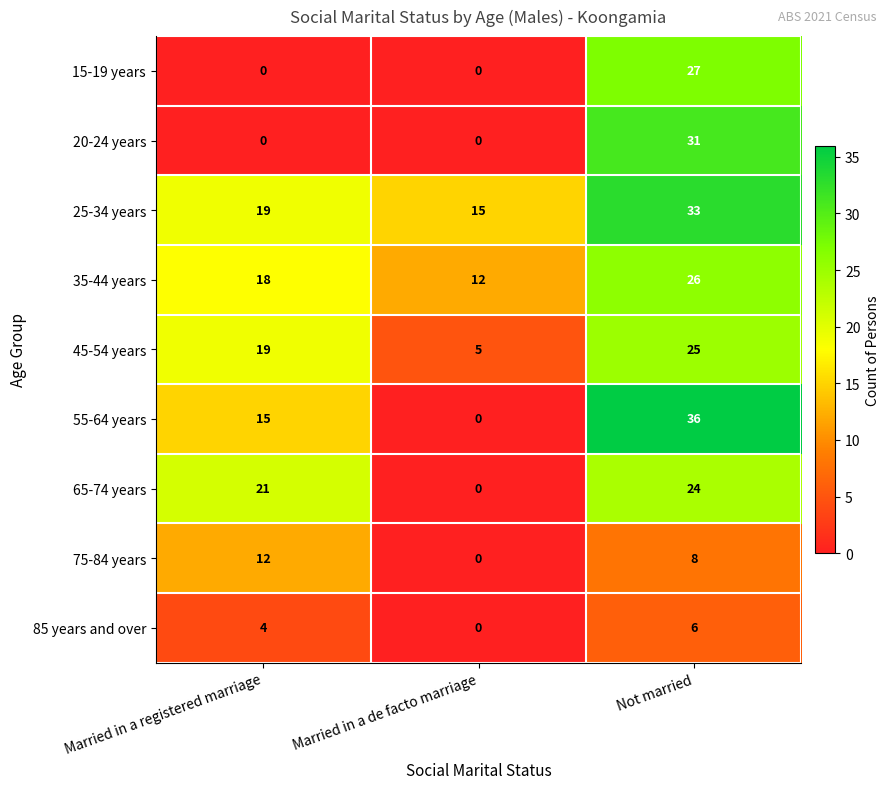

What is the spread (max minus min) of values at Married in a registered marriage?

21